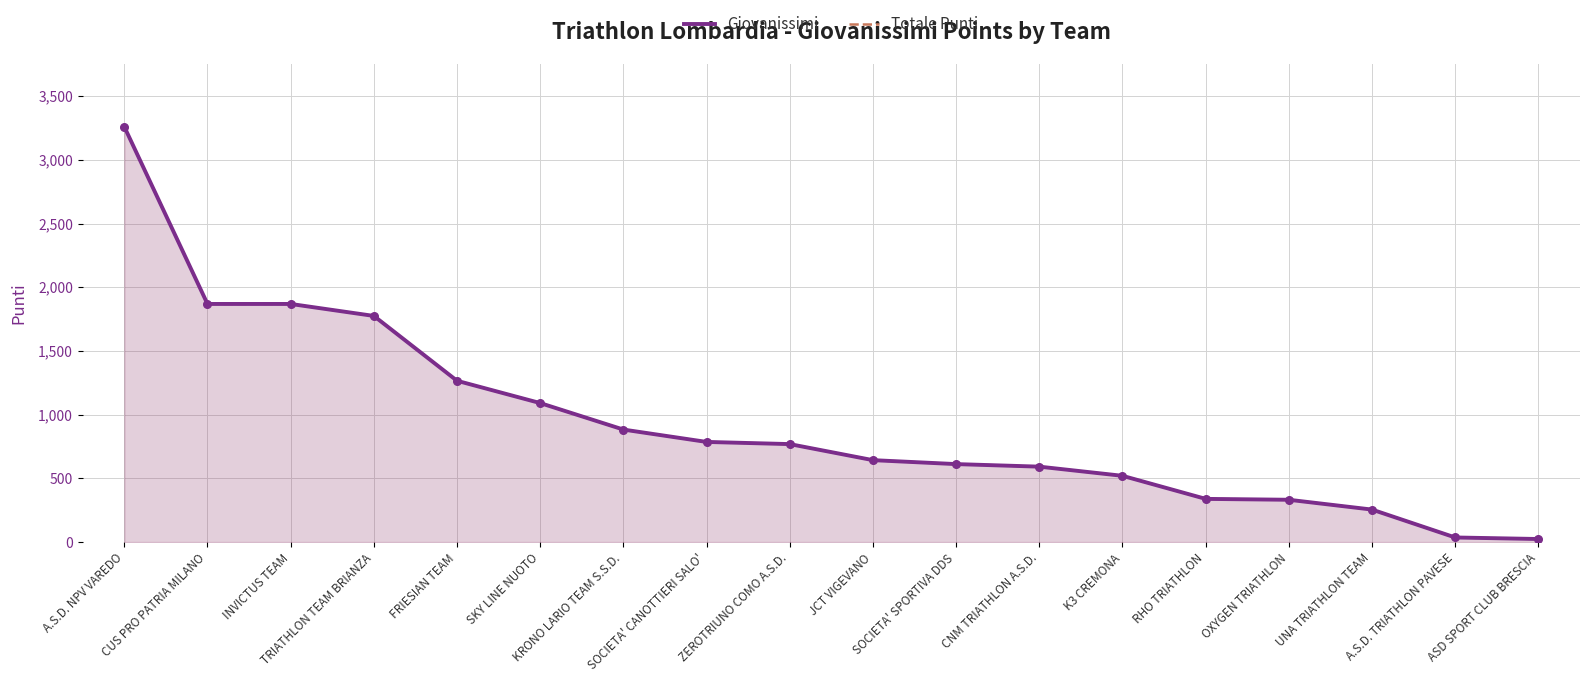

Which series reaches the minimum Y coordinate?

Giovanissimi